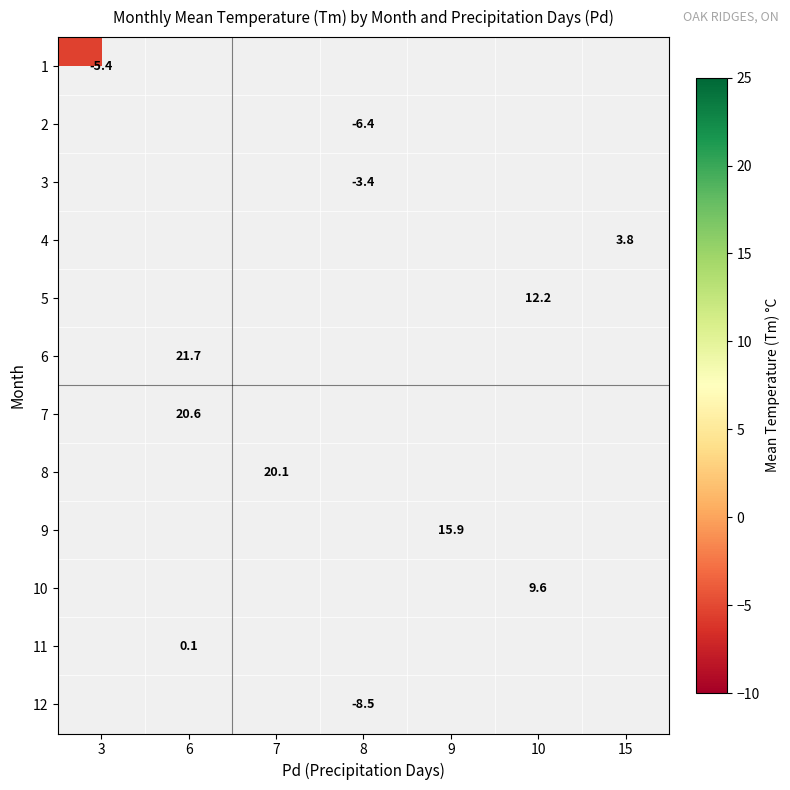

Which has a higher value, 15 or 9?

9